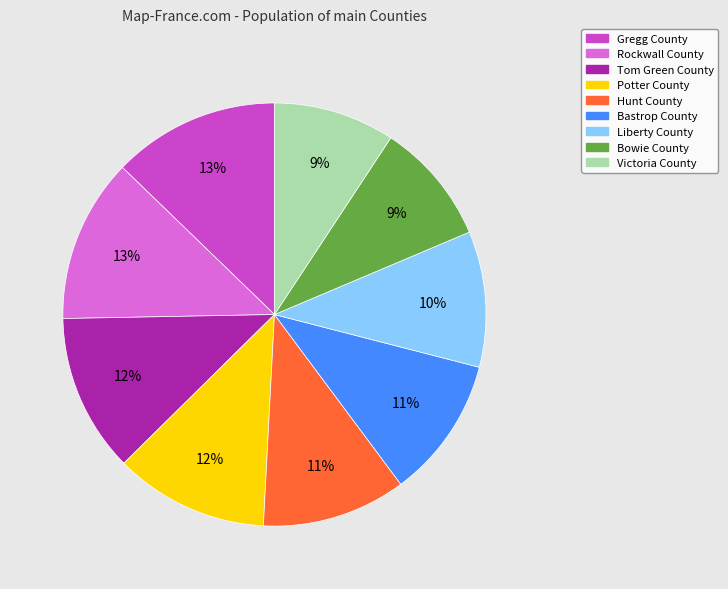

To the nearest percent, what percentage of the pie is Bowie County?

9%